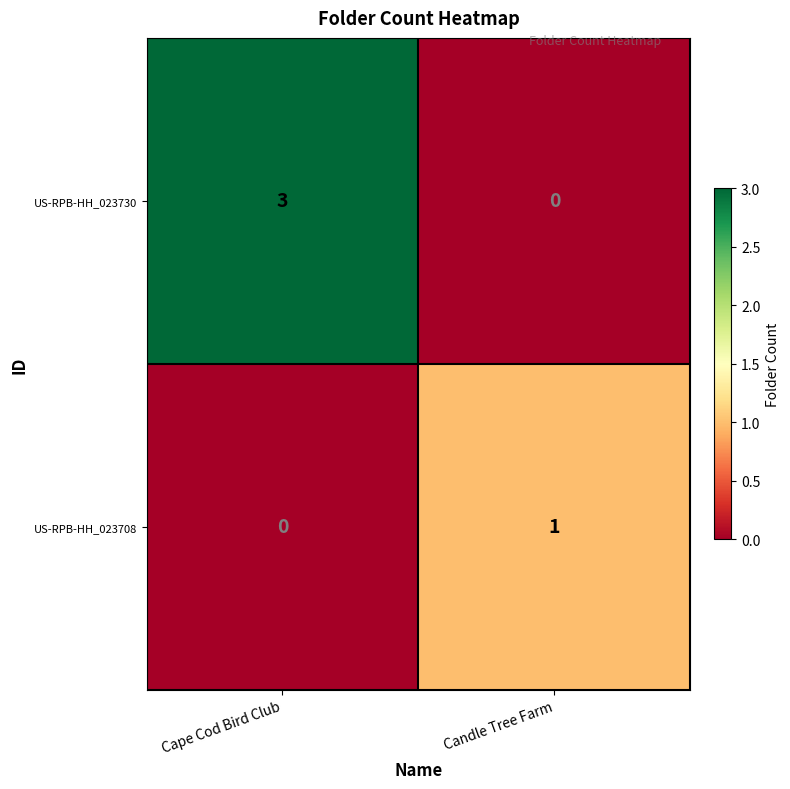

What is the difference between the highest and lowest values at Candle Tree Farm?

1